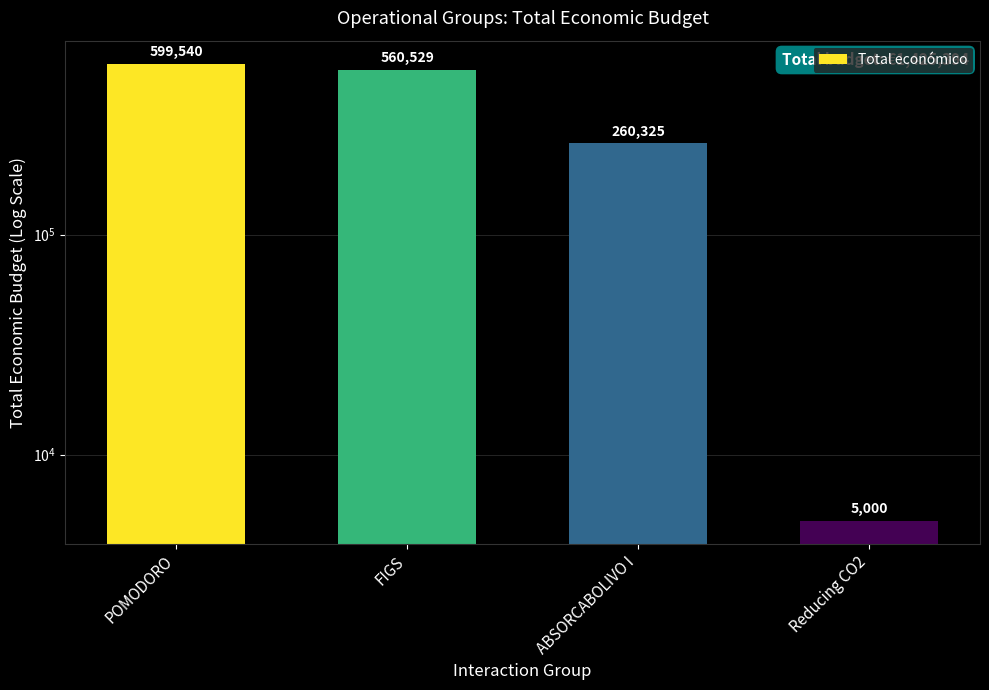

What is the change in value from POMODORO to ABSORCABOLIVO I?

-339215